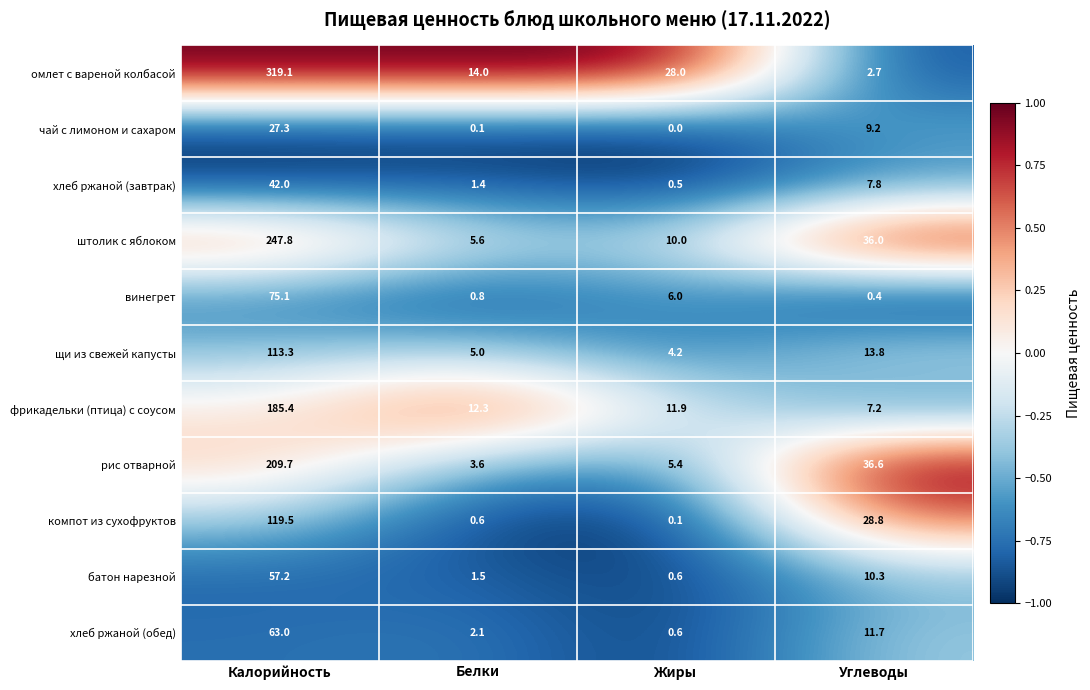

Which series has the largest range (max minus min)?

омлет с вареной колбасой